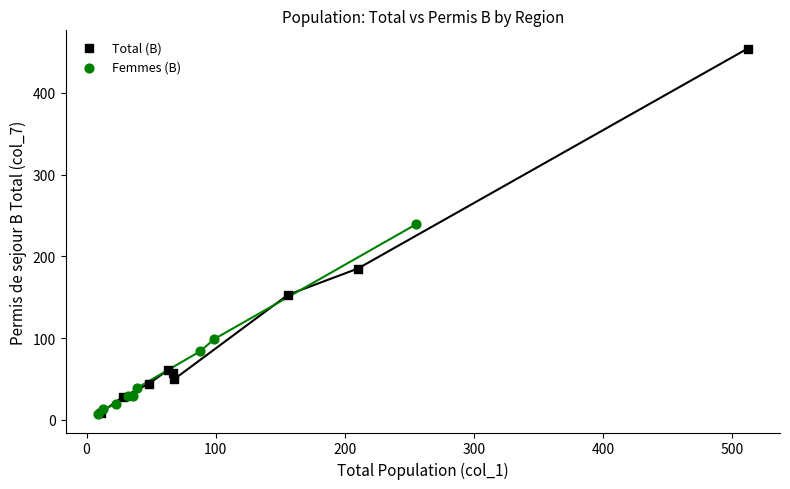

What are all the series names shown in the legend?

Total (B), Femmes (B)